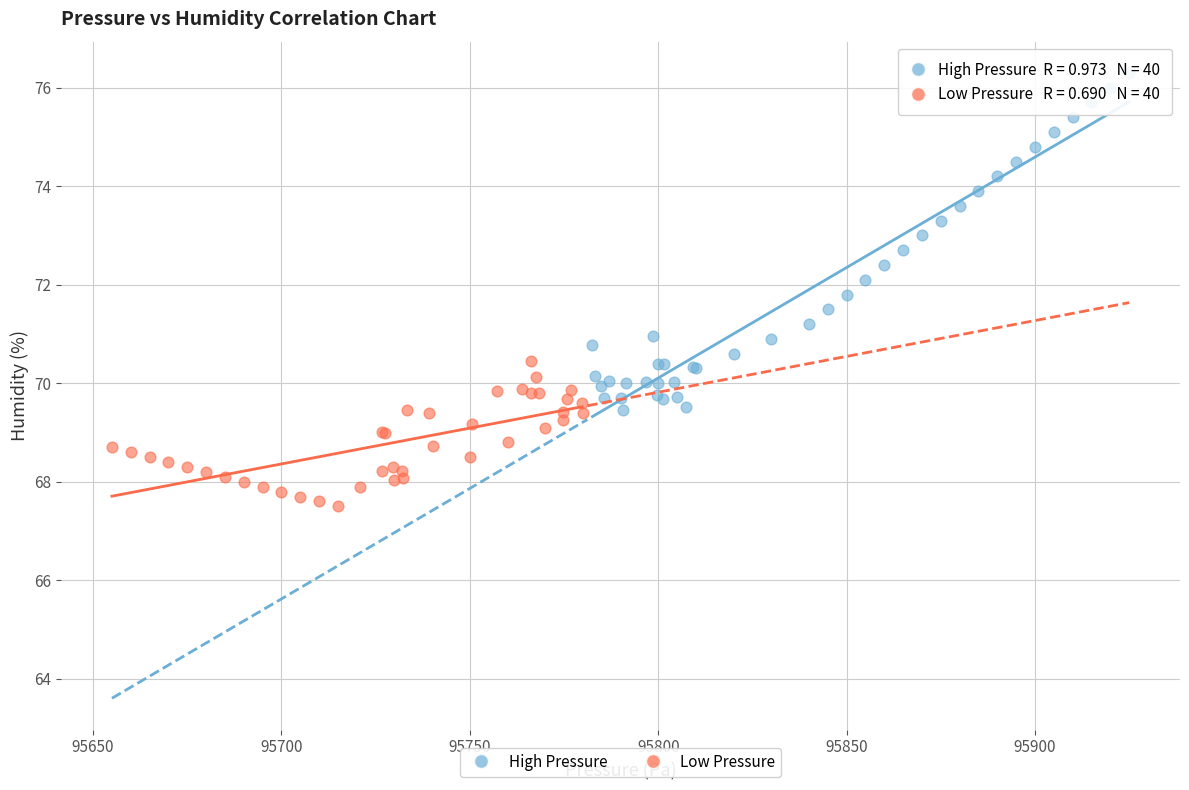

Which series reaches the minimum Y coordinate?

Low Pressure